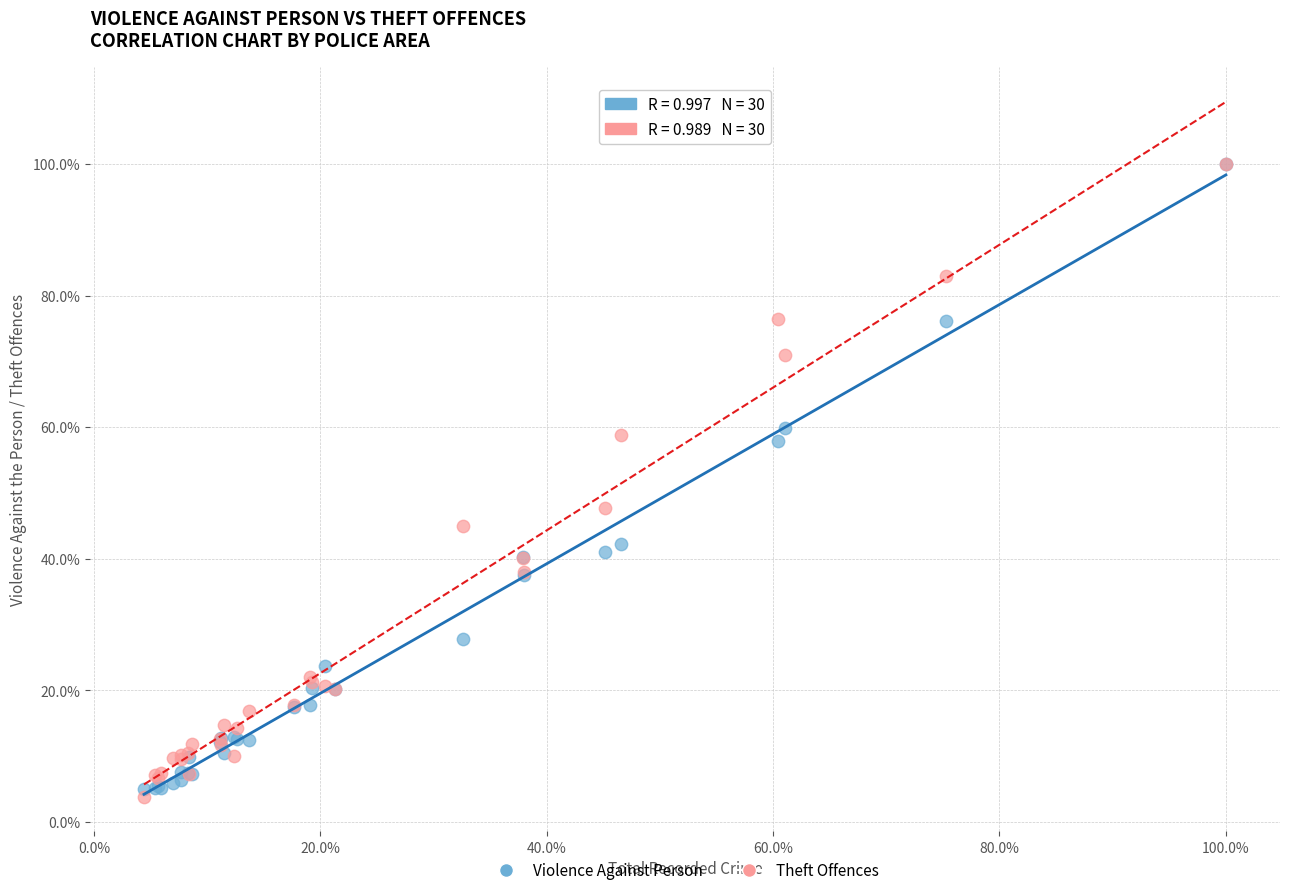

Which series contains the lowest Y value?

Theft Offences